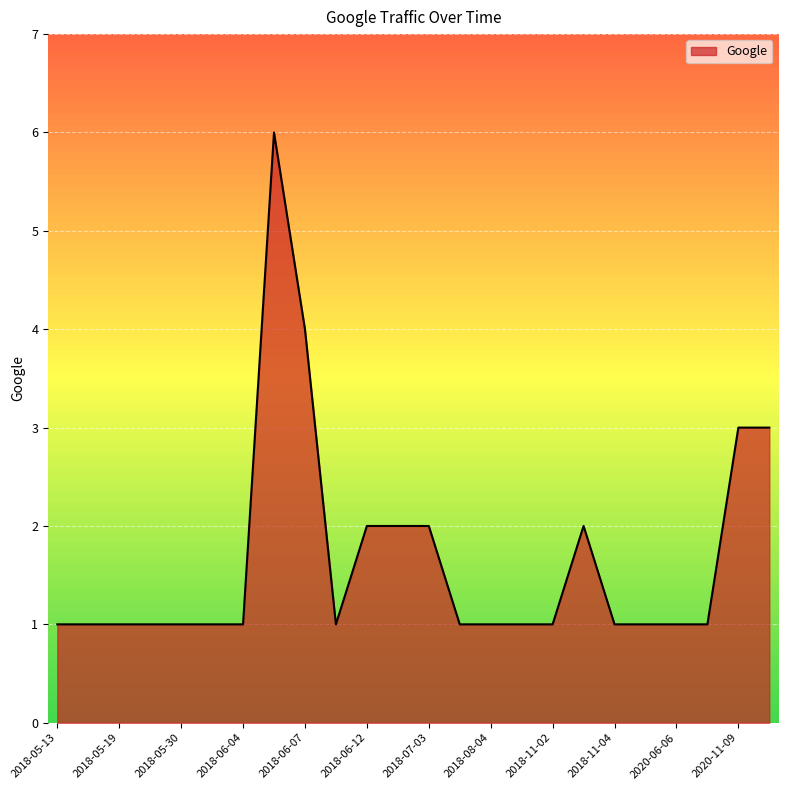

What is the difference between the maximum and minimum values?

5